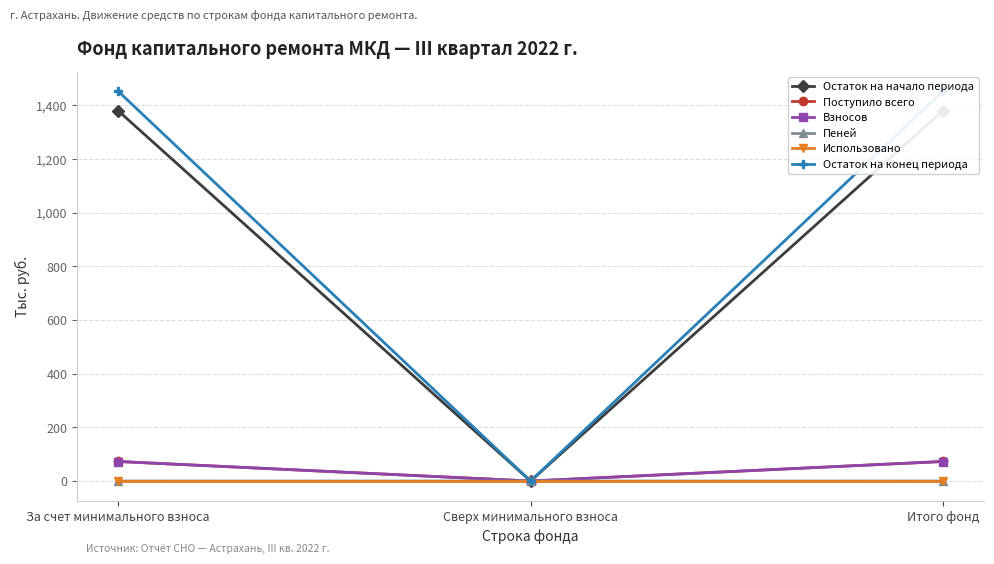

What position from the right is За счет минимального взноса?

3